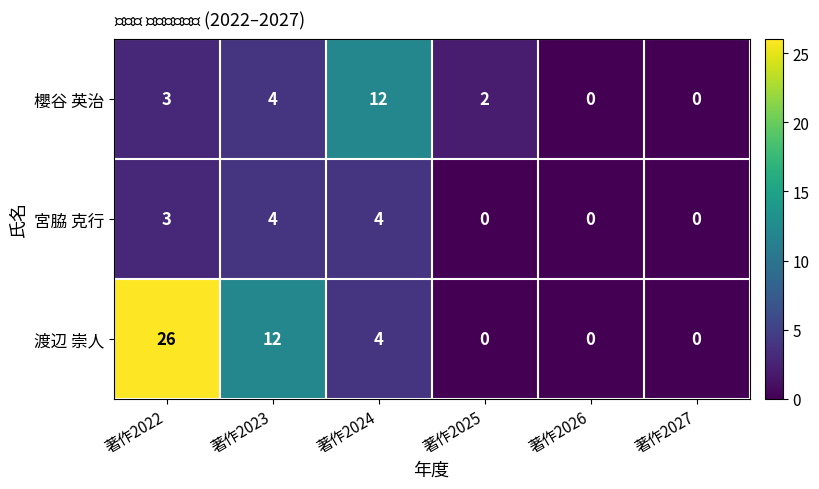

What is the spread (max minus min) of values at 著作2023?

8